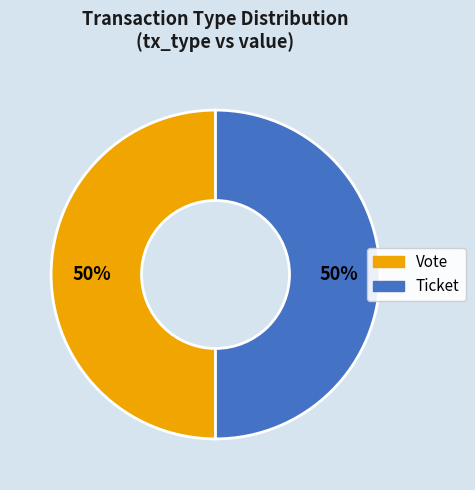

To the nearest percent, what is the average slice percentage?

50%